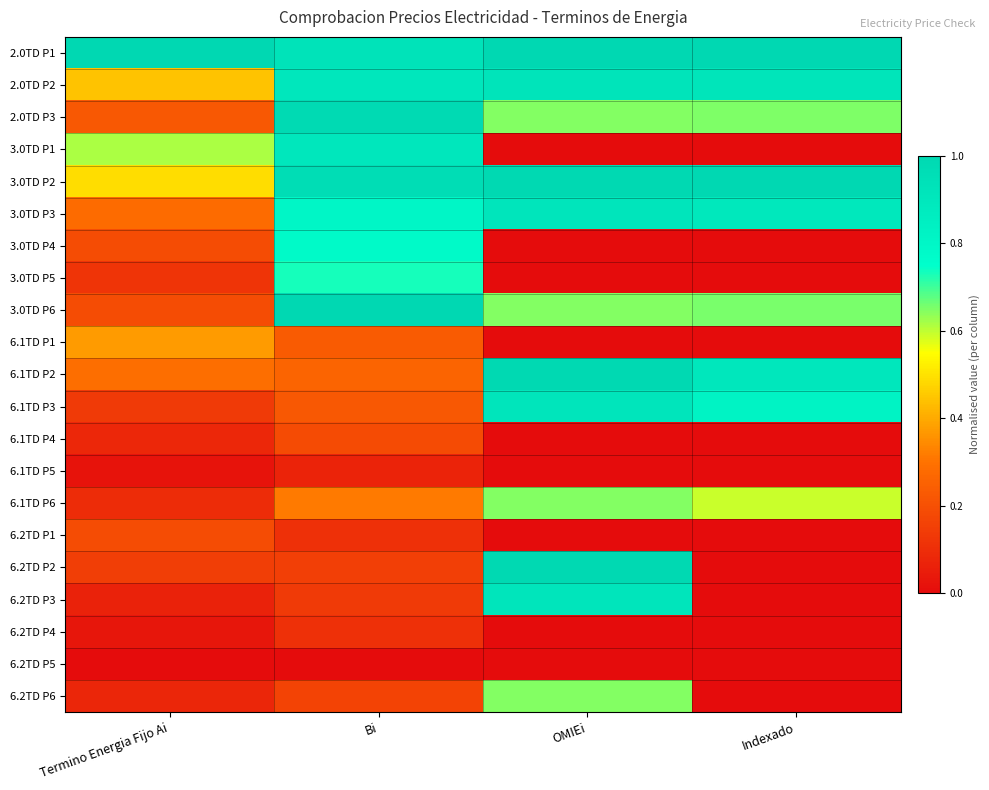

Reading right to left, extract all data points from this chart.

2.0TD P1: Indexado=1.0	OMIEi=1.0	Bi=0.9	Termino Energia Fijo Ai=1.0
2.0TD P2: Indexado=0.9	OMIEi=0.9	Bi=0.9	Termino Energia Fijo Ai=0.4
2.0TD P3: Indexado=0.7	OMIEi=0.6	Bi=1.0	Termino Energia Fijo Ai=0.2
3.0TD P1: Indexado=0.0	OMIEi=0.0	Bi=0.9	Termino Energia Fijo Ai=0.6
3.0TD P2: Indexado=1.0	OMIEi=1.0	Bi=1.0	Termino Energia Fijo Ai=0.5
3.0TD P3: Indexado=0.9	OMIEi=0.9	Bi=0.8	Termino Energia Fijo Ai=0.3
3.0TD P4: Indexado=0.0	OMIEi=0.0	Bi=0.8	Termino Energia Fijo Ai=0.2
3.0TD P5: Indexado=0.0	OMIEi=0.0	Bi=0.7	Termino Energia Fijo Ai=0.1
3.0TD P6: Indexado=0.7	OMIEi=0.6	Bi=1.0	Termino Energia Fijo Ai=0.2
6.1TD P1: Indexado=0.0	OMIEi=0.0	Bi=0.2	Termino Energia Fijo Ai=0.4
6.1TD P2: Indexado=0.9	OMIEi=1.0	Bi=0.3	Termino Energia Fijo Ai=0.3
6.1TD P3: Indexado=0.8	OMIEi=0.9	Bi=0.2	Termino Energia Fijo Ai=0.1
6.1TD P4: Indexado=0.0	OMIEi=0.0	Bi=0.2	Termino Energia Fijo Ai=0.1
6.1TD P5: Indexado=0.0	OMIEi=0.0	Bi=0.1	Termino Energia Fijo Ai=0.0
6.1TD P6: Indexado=0.6	OMIEi=0.6	Bi=0.3	Termino Energia Fijo Ai=0.1
6.2TD P1: Indexado=0.0	OMIEi=0.0	Bi=0.1	Termino Energia Fijo Ai=0.2
6.2TD P2: Indexado=0.0	OMIEi=1.0	Bi=0.2	Termino Energia Fijo Ai=0.1
6.2TD P3: Indexado=0.0	OMIEi=0.9	Bi=0.1	Termino Energia Fijo Ai=0.1
6.2TD P4: Indexado=0.0	OMIEi=0.0	Bi=0.1	Termino Energia Fijo Ai=0.0
6.2TD P5: Indexado=0.0	OMIEi=0.0	Bi=0.0	Termino Energia Fijo Ai=0.0
6.2TD P6: Indexado=0.0	OMIEi=0.6	Bi=0.2	Termino Energia Fijo Ai=0.1